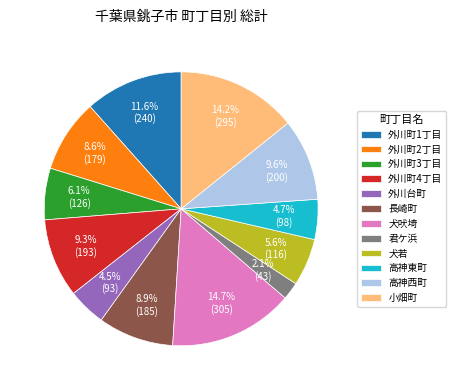

What is the total percentage of 外川町1丁目 and 外川町3丁目?

17.7%